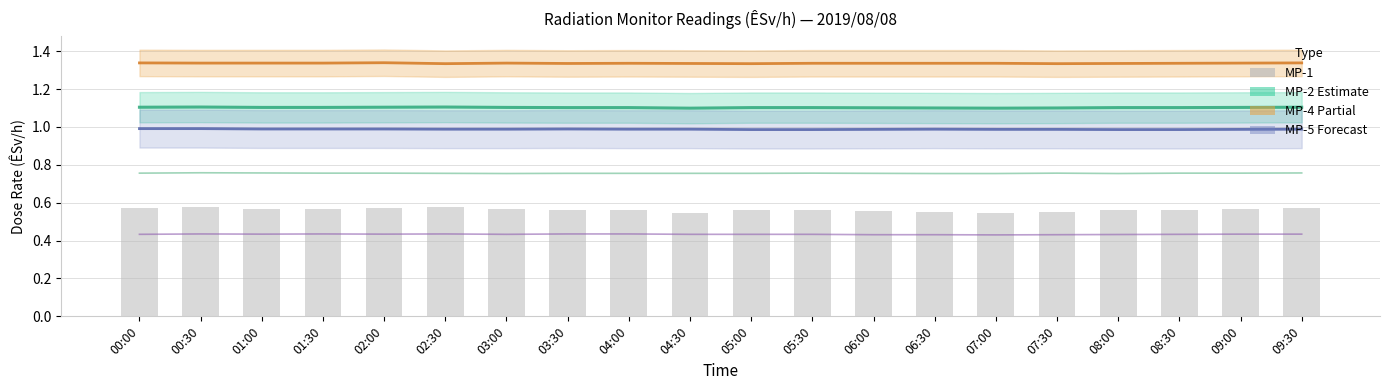

What is the greatest value displayed?

1.3